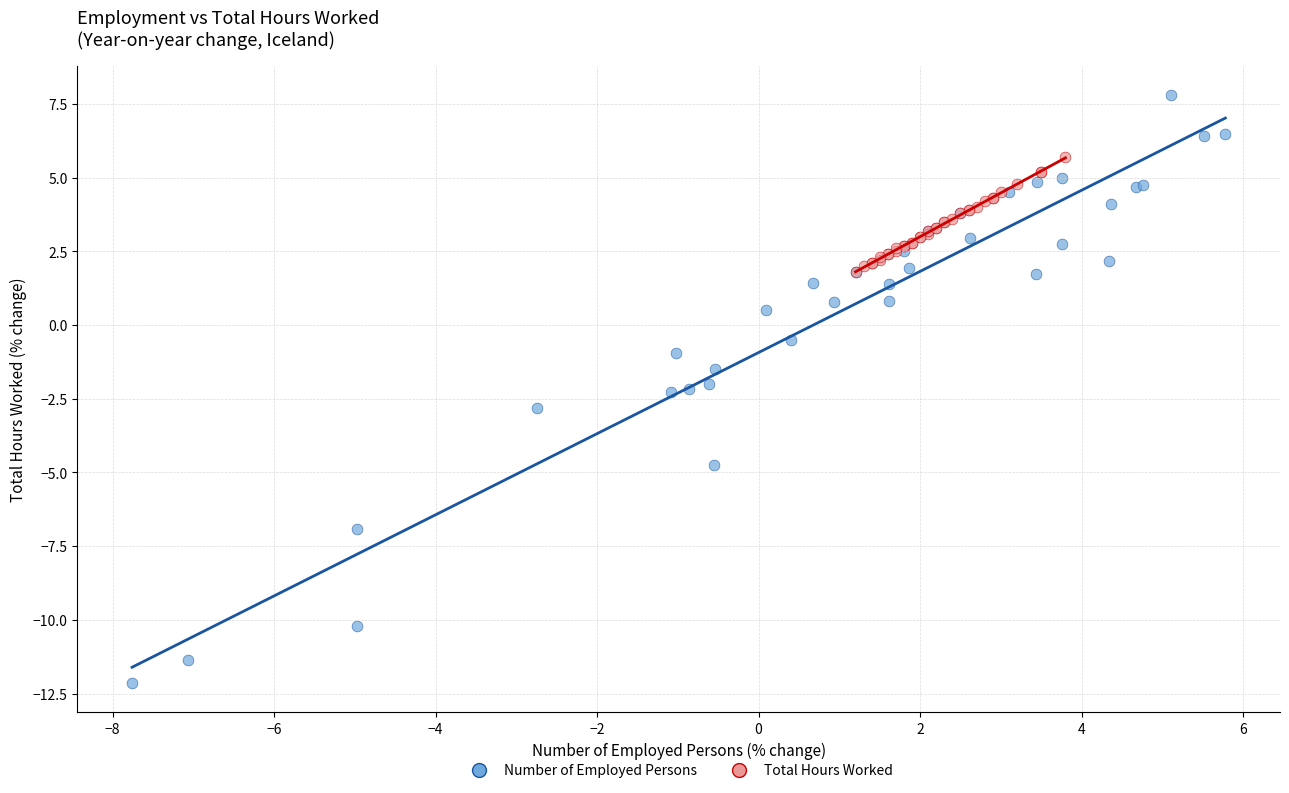

What are all the series names shown in the legend?

Number of Employed Persons, Total Hours Worked